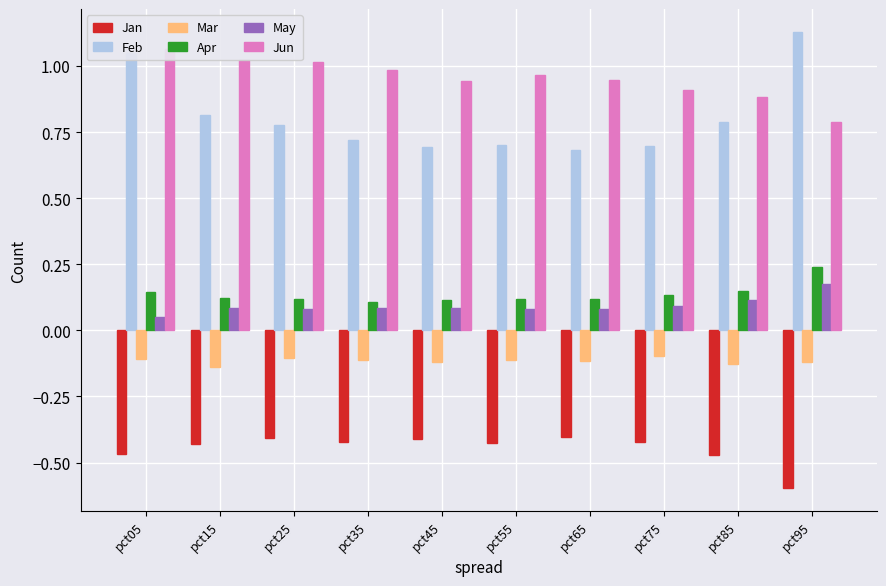

What is the sum of all Jan values?

-4.5